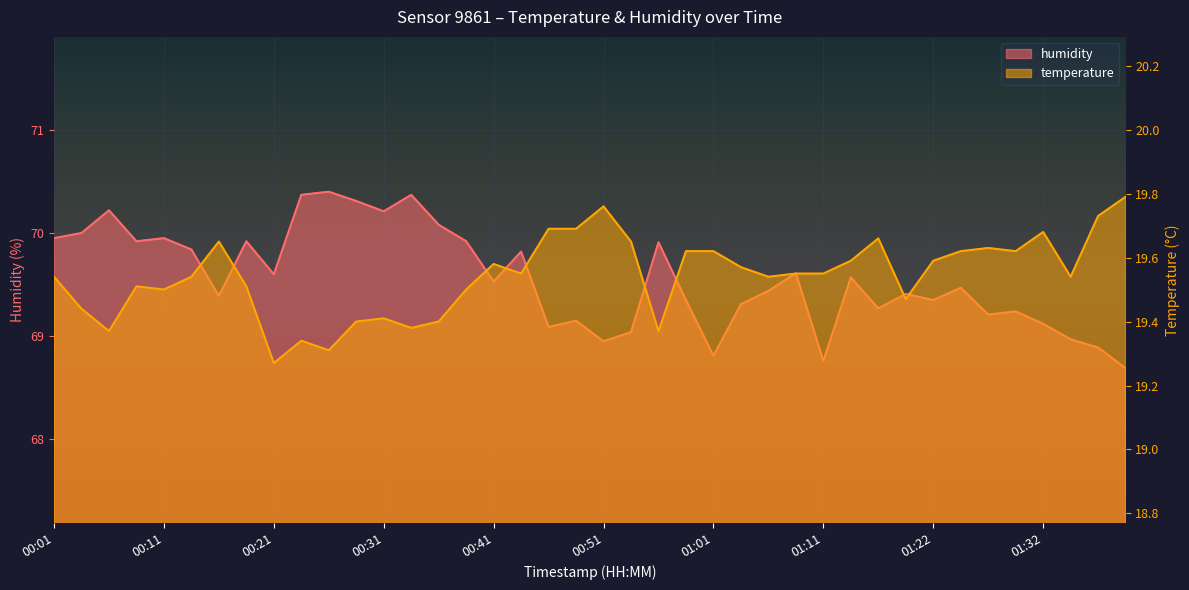

At which label is humidity closest to 69?

01:35